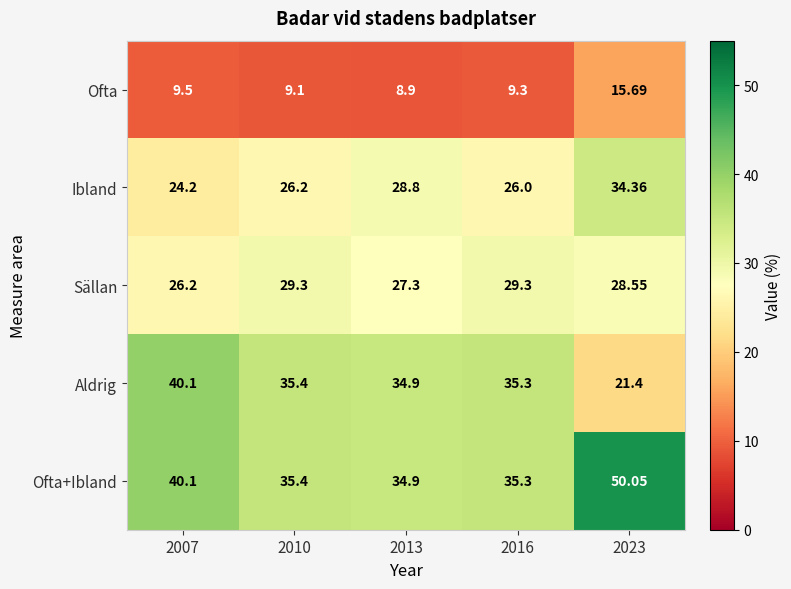

Which label corresponds to the largest value in the chart?

2023